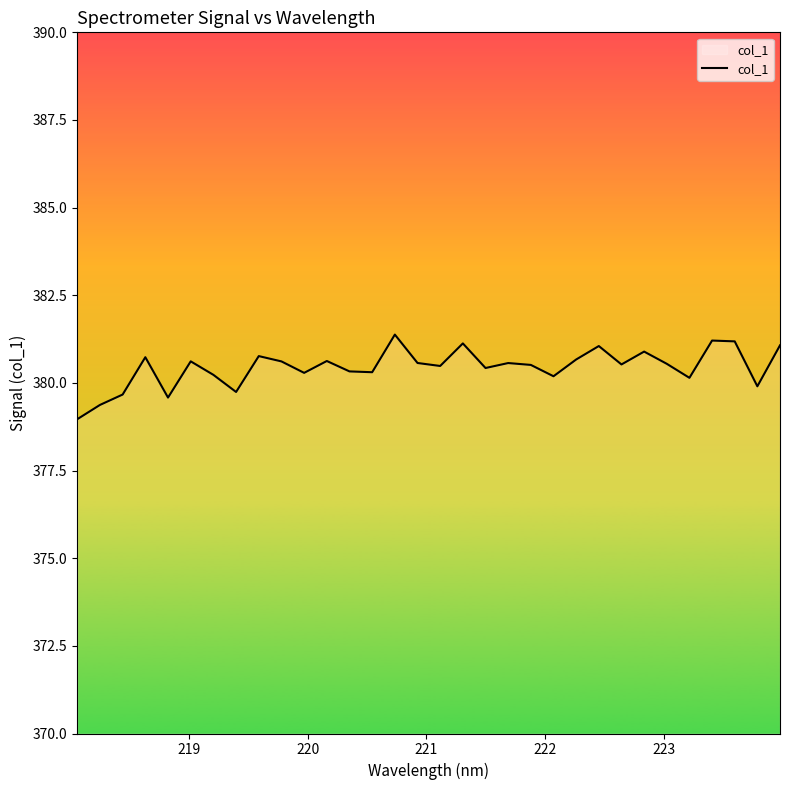

How many lines are shown in the chart?

1